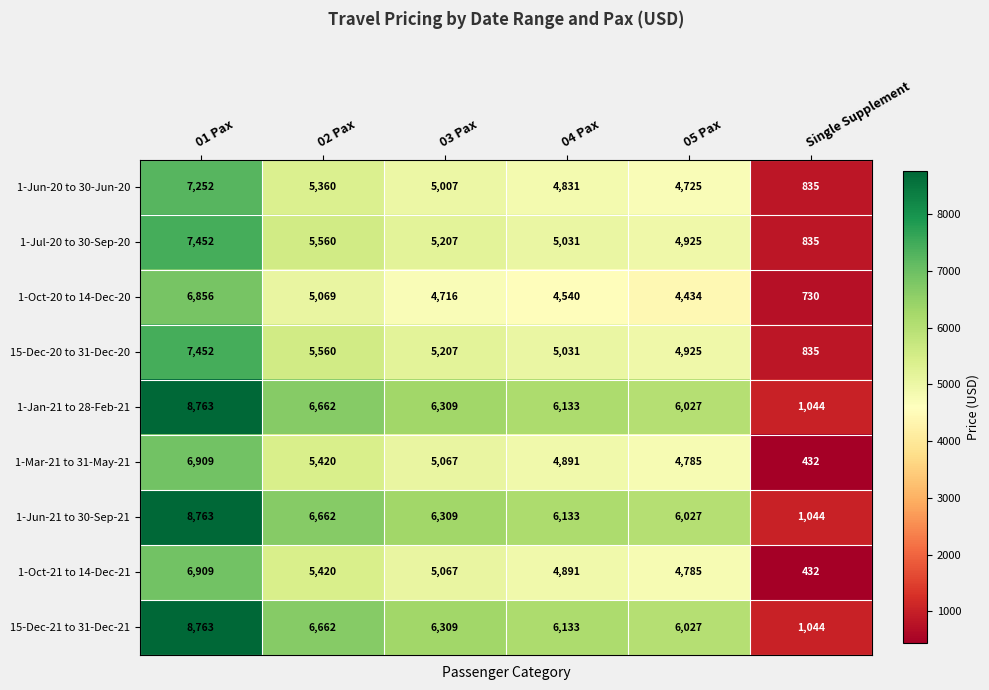

What is the sum of all 15-Dec-21 to 31-Dec-21 values?

34938